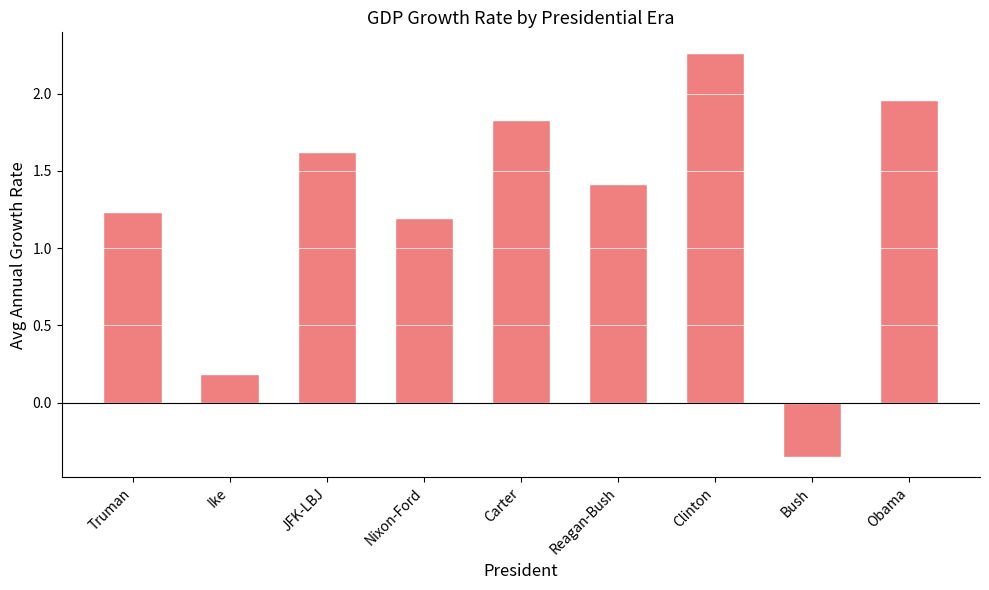

Does the chart contain any negative values?

Yes